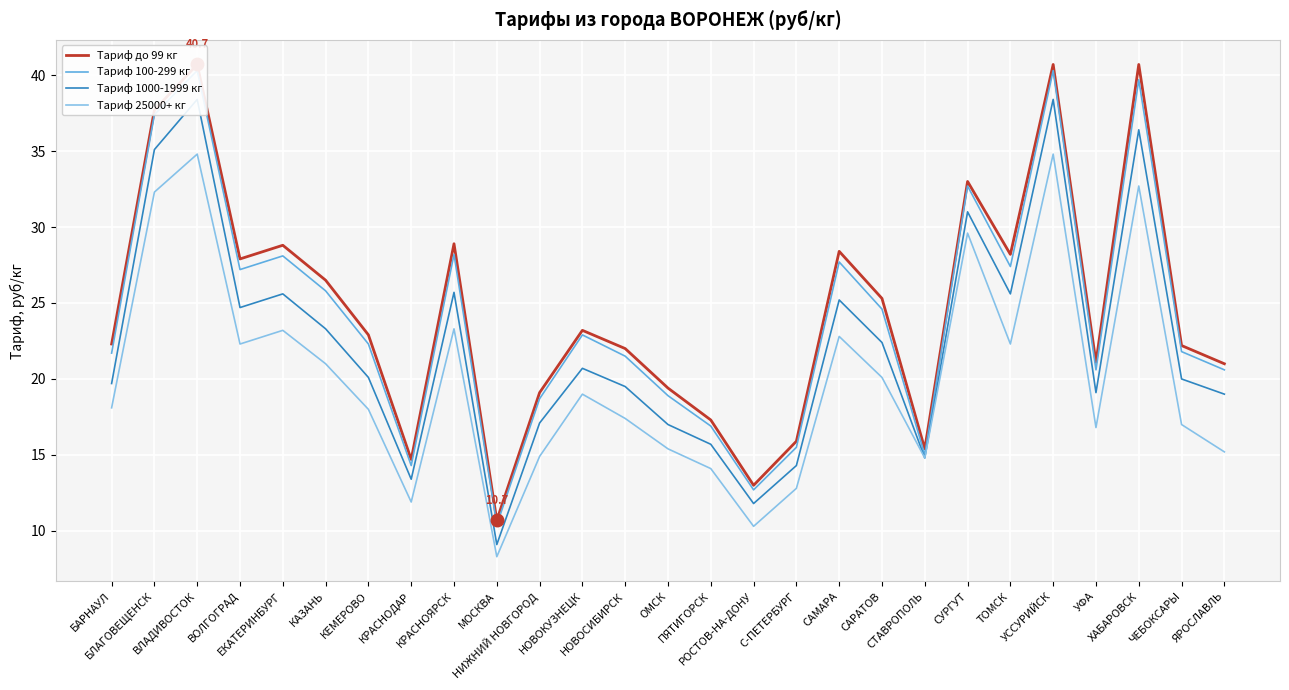

List the labels in order of Тариф 25000+ кг value, smallest first.

МОСКВА, РОСТОВ-НА-ДОНУ, КРАСНОДАР, С-ПЕТЕРБУРГ, ПЯТИГОРСК, СТАВРОПОЛЬ, НИЖНИЙ НОВГОРОД, ЯРОСЛАВЛЬ, ОМСК, УФА, ЧЕБОКСАРЫ, НОВОСИБИРСК, КЕМЕРОВО, БАРНАУЛ, НОВОКУЗНЕЦК, САРАТОВ, КАЗАНЬ, ВОЛГОГРАД, ТОМСК, САМАРА, ЕКАТЕРИНБУРГ, КРАСНОЯРСК, СУРГУТ, БЛАГОВЕЩЕНСК, ХАБАРОВСК, ВЛАДИВОСТОК, УССУРИЙСК